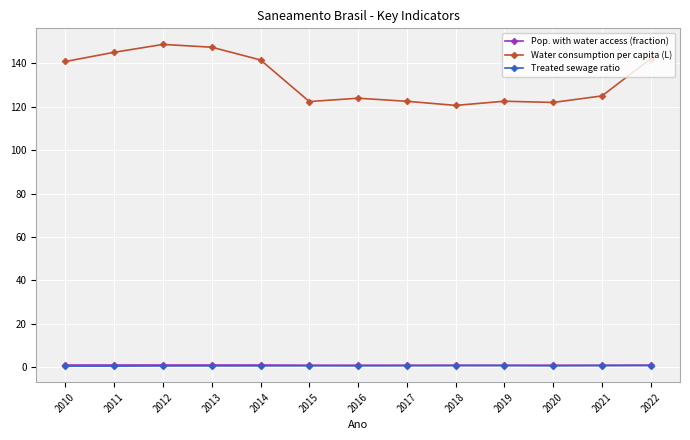

True or false: Treated sewage ratio has more than 0 interior local peaks.

True